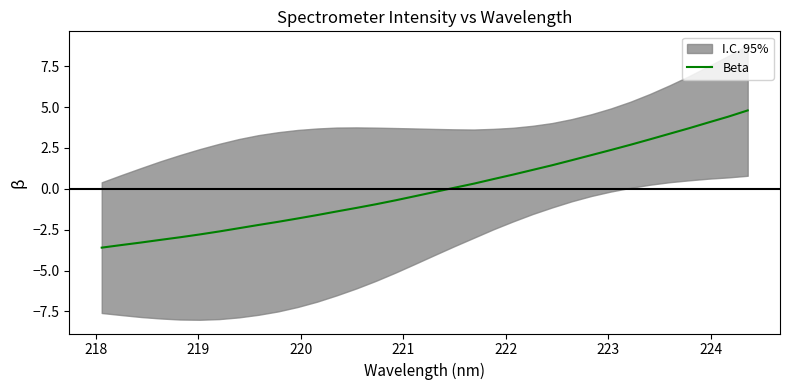

What is the maximum value for Beta?

4.8